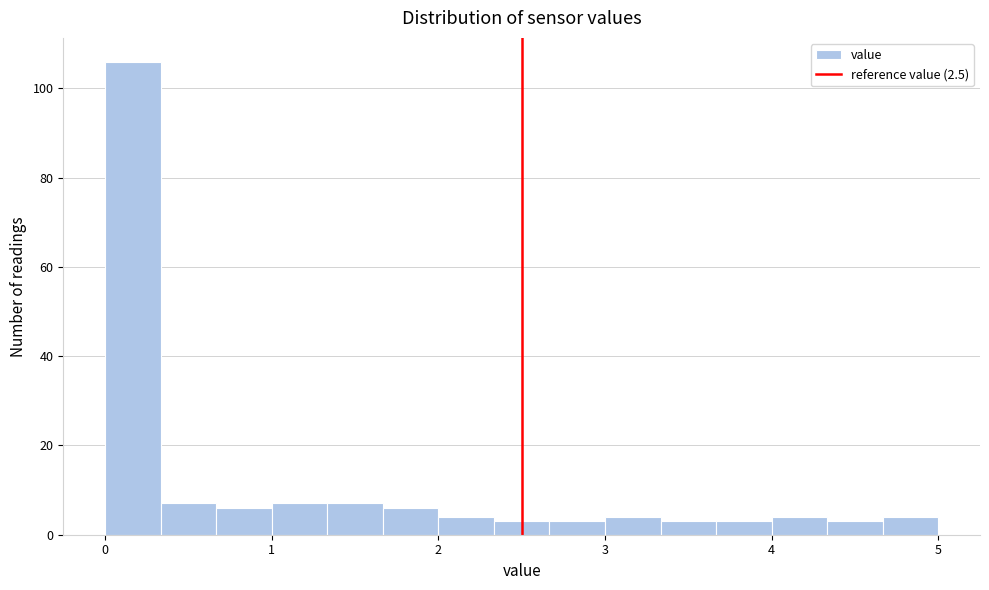

Read against the x-axis, roughly where is the centre of the tallest bar?

0.2